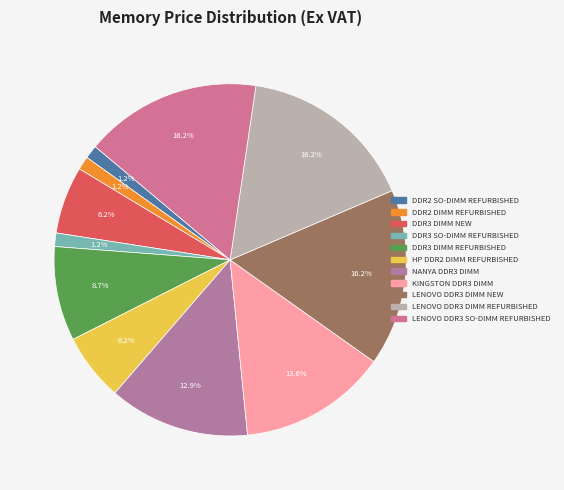

To the nearest percent, what is the difference between the DDR2 DIMM REFURBISHED and HP DDR2 DIMM REFURBISHED slice percentages?

5%